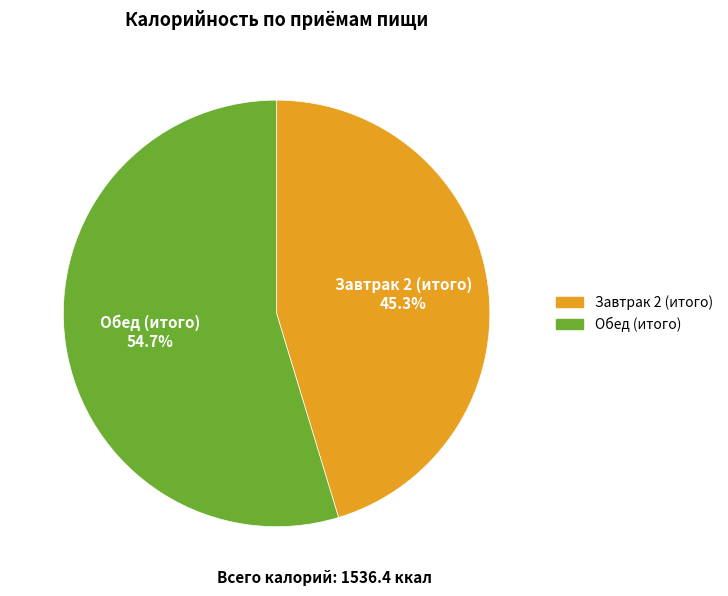

What percentage is NOT represented by Обед (итого)?

45.3%